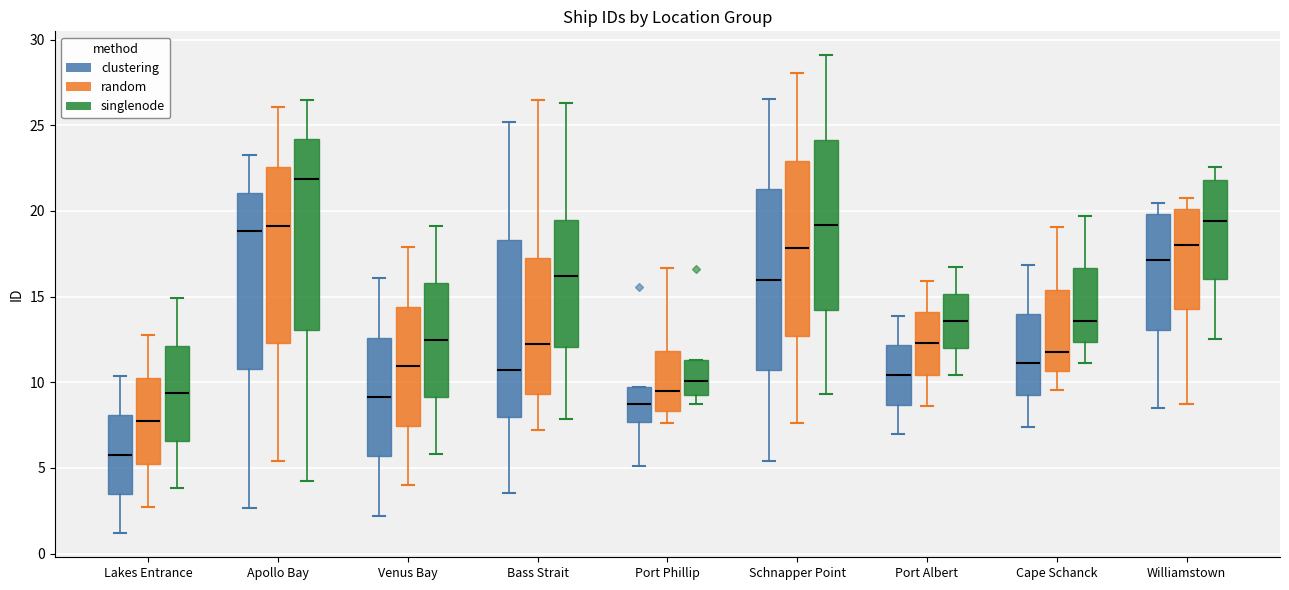

Reading left to right, transcribe this box plot: for each box, give where its median line is, the range the box spans, and where its two whiskers end, as read against the y-axis. The values are not printed on the chart, so give them approximately, as read against the axis.

Lakes Entrance (clustering): median 6.0, box 3.5 to 8.0, whiskers 1.0 to 10.5
Lakes Entrance (random): median 8.0, box 5.5 to 10.5, whiskers 2.5 to 13.0
Lakes Entrance (singlenode): median 9.5, box 6.5 to 12.0, whiskers 4.0 to 15.0
Apollo Bay (clustering): median 19.0, box 11.0 to 21.0, whiskers 2.5 to 23.0
Apollo Bay (random): median 19.0, box 12.5 to 22.5, whiskers 5.5 to 26.0
Apollo Bay (singlenode): median 22.0, box 13.0 to 24.0, whiskers 4.0 to 26.5
Venus Bay (clustering): median 9.0, box 5.5 to 12.5, whiskers 2.0 to 16.0
Venus Bay (random): median 11.0, box 7.5 to 14.5, whiskers 4.0 to 18.0
Venus Bay (singlenode): median 12.5, box 9.0 to 16.0, whiskers 6.0 to 19.0
Bass Strait (clustering): median 10.5, box 8.0 to 18.5, whiskers 3.5 to 25.0
Bass Strait (random): median 12.0, box 9.5 to 17.5, whiskers 7.0 to 26.5
Bass Strait (singlenode): median 16.0, box 12.0 to 19.5, whiskers 8.0 to 26.5
Port Phillip (clustering): median 8.5, box 7.5 to 9.5, whiskers 5.0 to 9.5
Port Phillip (random): median 9.5, box 8.5 to 12.0, whiskers 7.5 to 16.5
Port Phillip (singlenode): median 10.0, box 9.5 to 11.5, whiskers 8.5 to 11.5
Schnapper Point (clustering): median 16.0, box 10.5 to 21.5, whiskers 5.5 to 26.5
Schnapper Point (random): median 18.0, box 12.5 to 23.0, whiskers 7.5 to 28.0
Schnapper Point (singlenode): median 19.0, box 14.0 to 24.0, whiskers 9.5 to 29.0
Port Albert (clustering): median 10.5, box 8.5 to 12.0, whiskers 7.0 to 14.0
Port Albert (random): median 12.5, box 10.5 to 14.0, whiskers 8.5 to 16.0
Port Albert (singlenode): median 13.5, box 12.0 to 15.0, whiskers 10.5 to 16.5
Cape Schanck (clustering): median 11.0, box 9.0 to 14.0, whiskers 7.5 to 17.0
Cape Schanck (random): median 12.0, box 10.5 to 15.5, whiskers 9.5 to 19.0
Cape Schanck (singlenode): median 13.5, box 12.5 to 16.5, whiskers 11.0 to 19.5
Williamstown (clustering): median 17.0, box 13.0 to 20.0, whiskers 8.5 to 20.5
Williamstown (random): median 18.0, box 14.5 to 20.0, whiskers 9.0 to 20.5
Williamstown (singlenode): median 19.5, box 16.0 to 22.0, whiskers 12.5 to 22.5